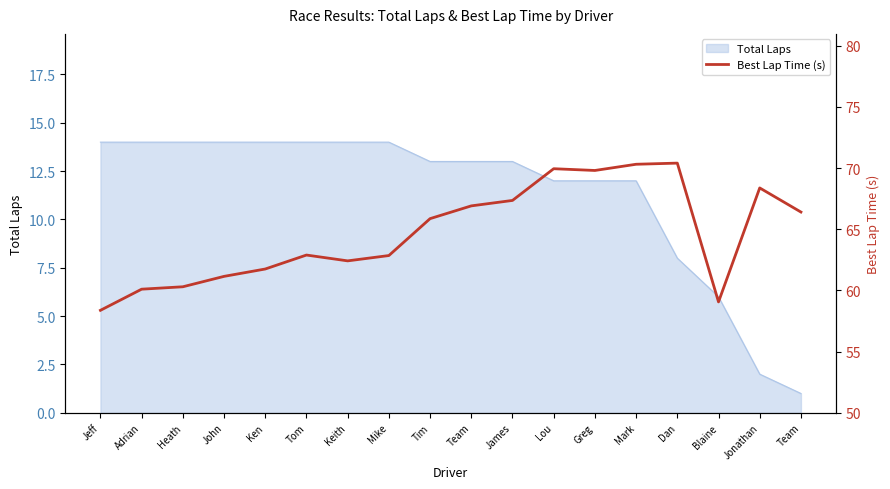

Read the value at Mike.

62.9